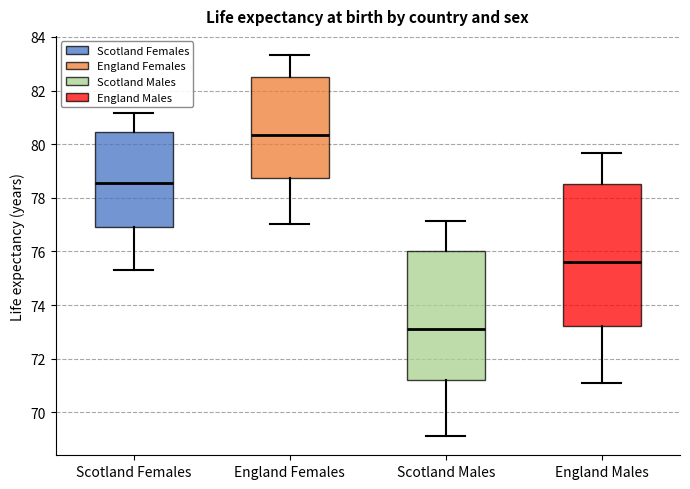

Reading left to right, transcribe this box plot: for each box, give where its median line is, the range the box spans, and where its two whiskers end, as read against the y-axis. The values are not printed on the chart, so give them approximately, as read against the axis.

Scotland Females: median 78.6, box 77.0 to 80.4, whiskers 75.4 to 81.2
England Females: median 80.4, box 78.8 to 82.6, whiskers 77.0 to 83.4
Scotland Males: median 73.2, box 71.2 to 76.0, whiskers 69.2 to 77.2
England Males: median 75.6, box 73.2 to 78.6, whiskers 71.0 to 79.6